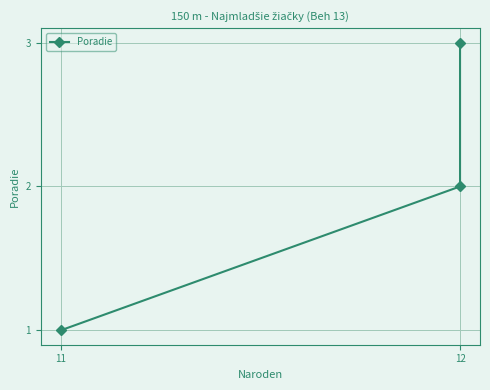

How many series are shown in this chart?

1